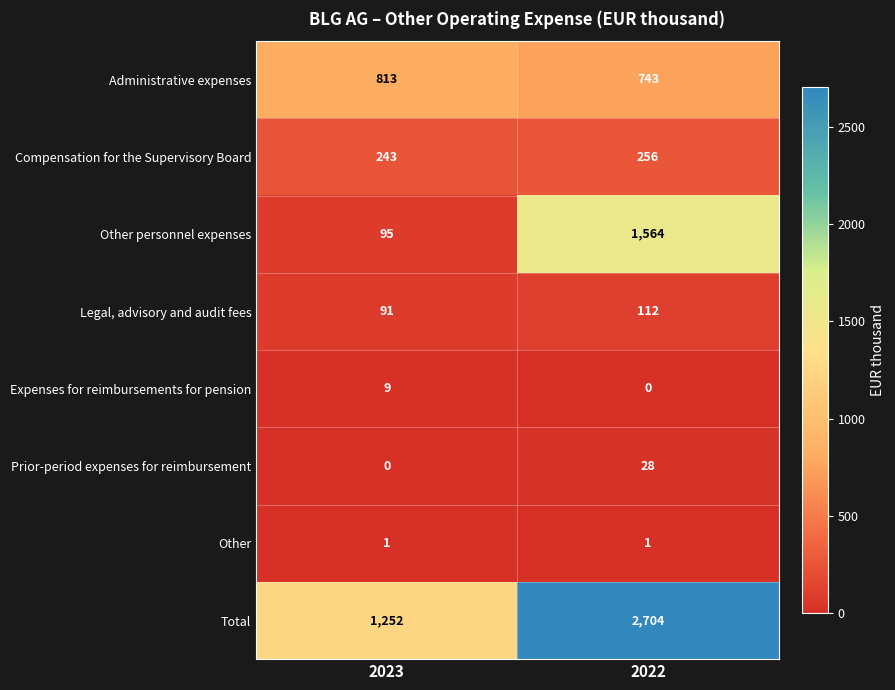

What is the difference between the highest and lowest values at 2022?

2704